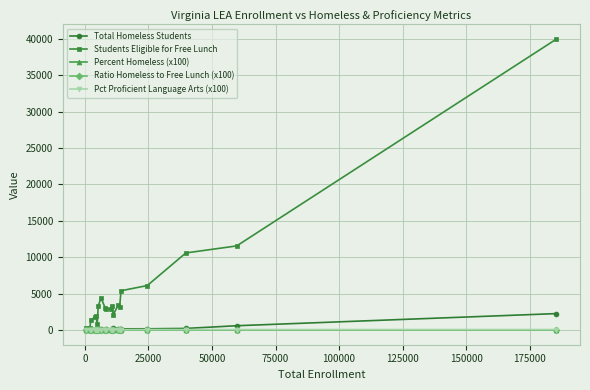

What is the maximum value for Students Eligible for Free Lunch?

39969.0